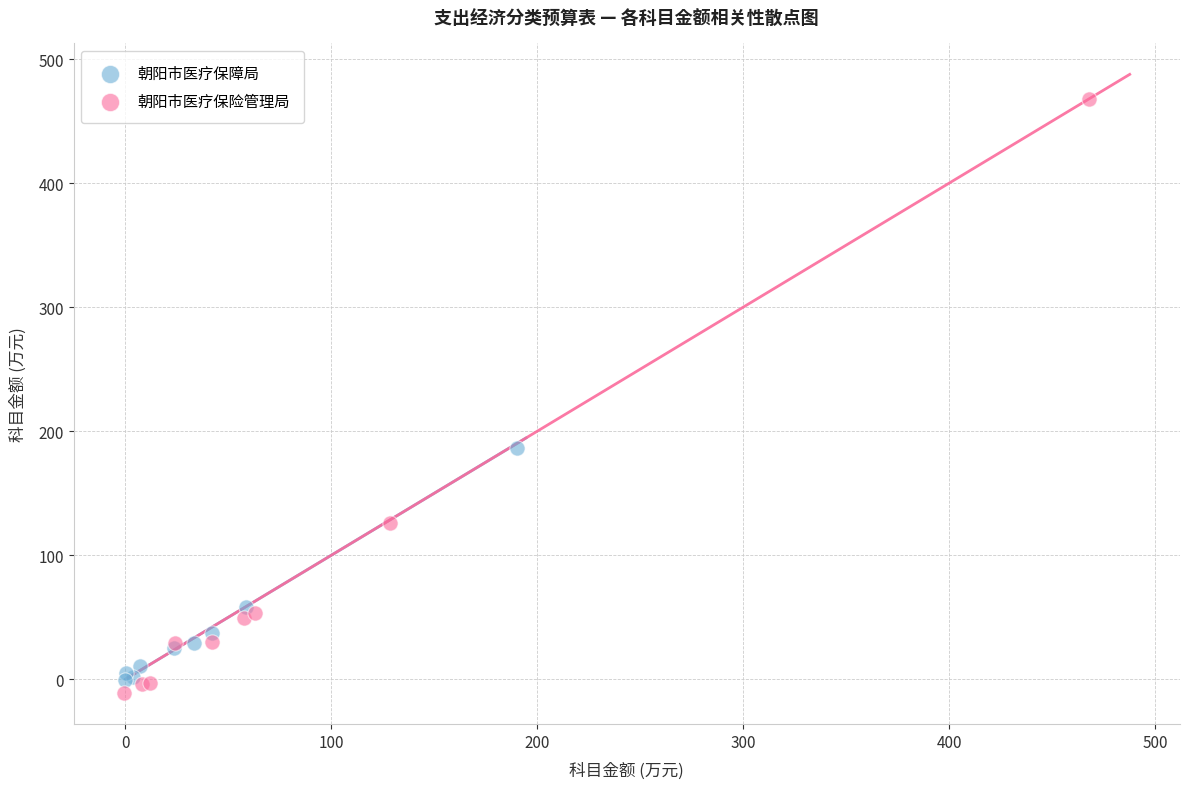

What are all the series names shown in the legend?

朝阳市医疗保障局, 朝阳市医疗保险管理局